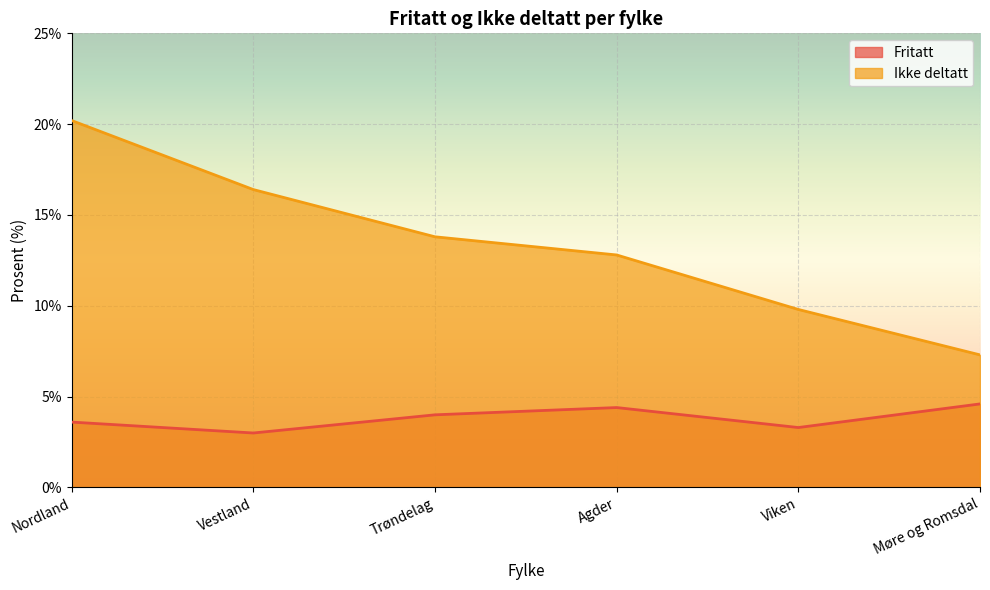

The value of Fritatt at Møre og Romsdal is 4.6. True or false?

True